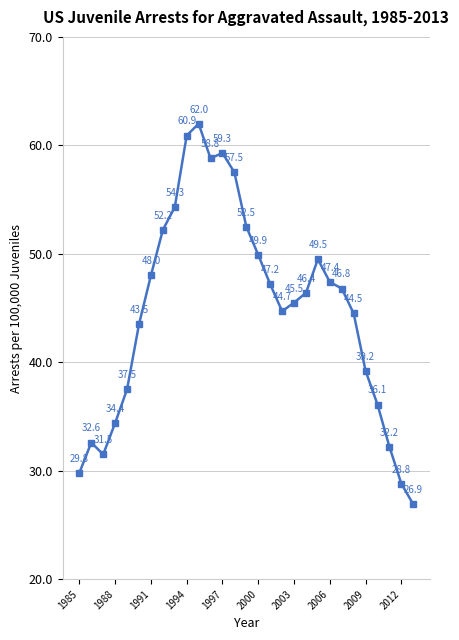

How many interior local valleys (lower than both neighbors) does the data have?

3